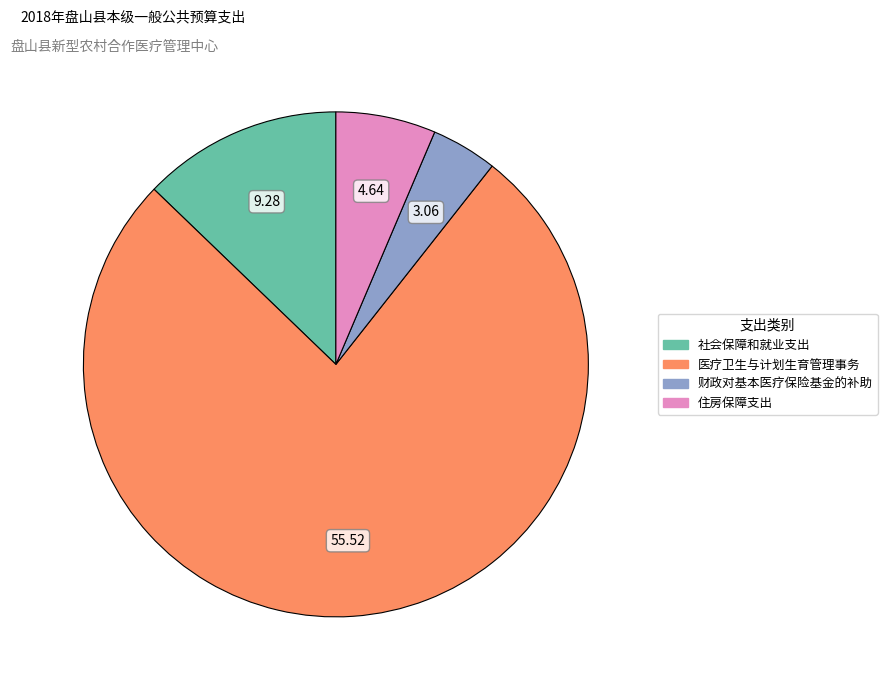

Which has a higher value, 住房保障支出 or 社会保障和就业支出?

社会保障和就业支出